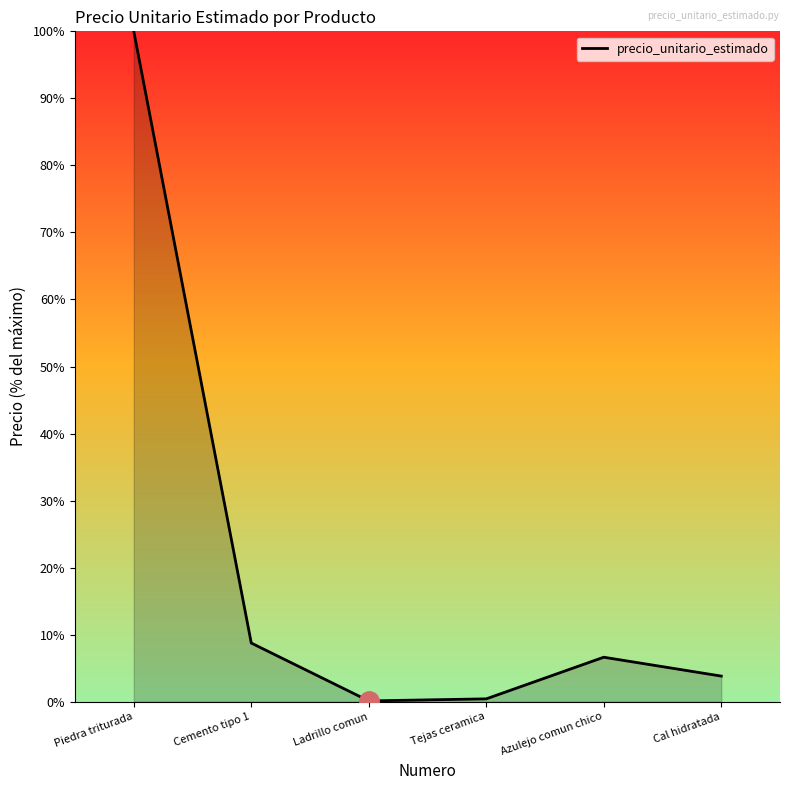

What is the change in value from Azulejo comun chico to Cal hidratada?

-2.8